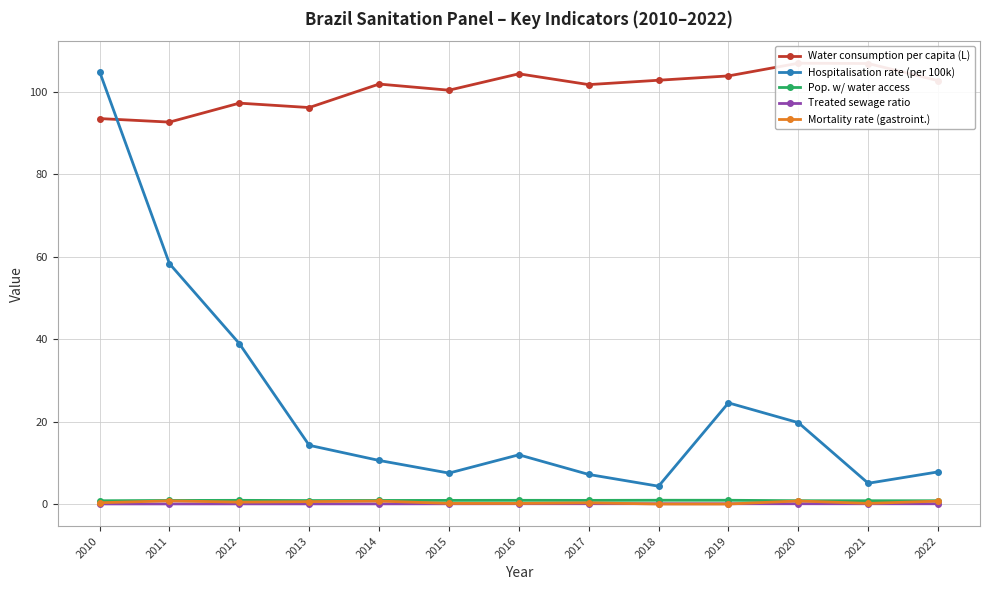

True or false: Treated sewage ratio and Hospitalisation rate (per 100k) intersect in this chart.

False